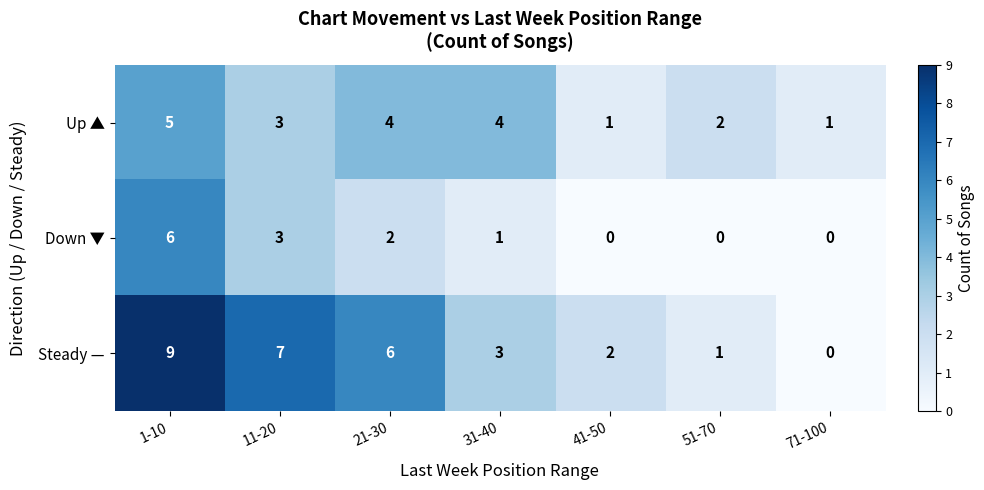

Which series has the largest total across all categories?

Steady —